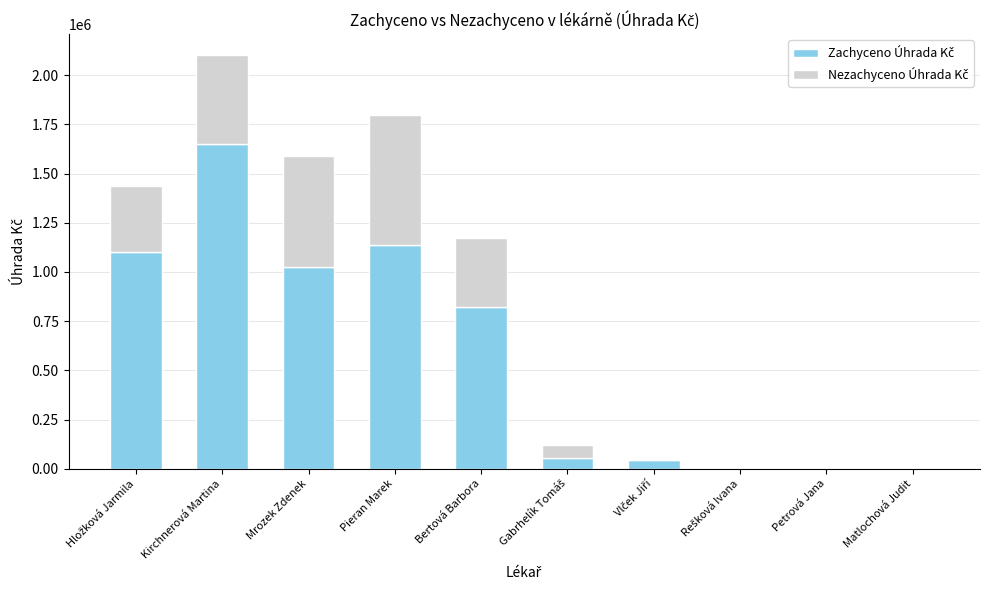

Are the bars horizontal?

No